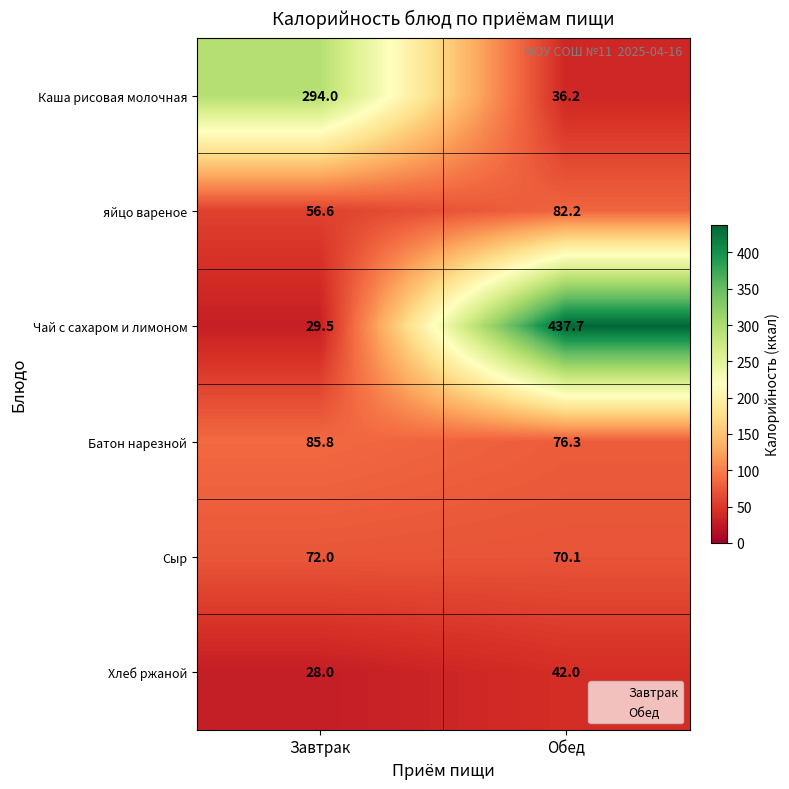

What is the sum of the Батон нарезной values at Завтрак and Обед?

162.1